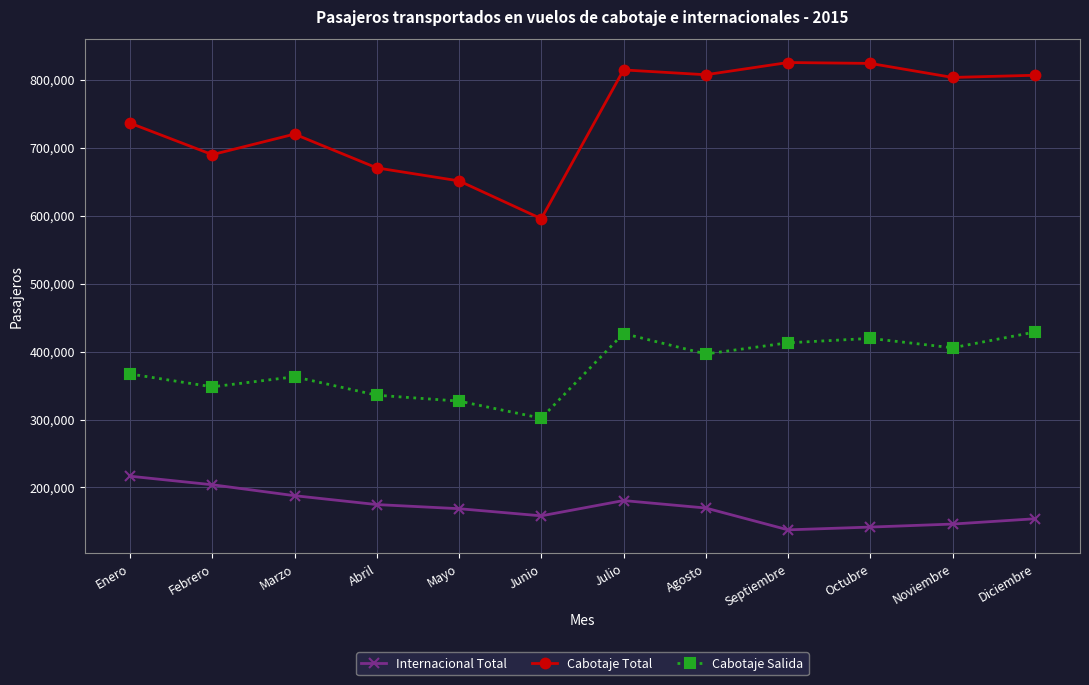

The Internacional Total series shows 229516 at Octubre. True or false?

False